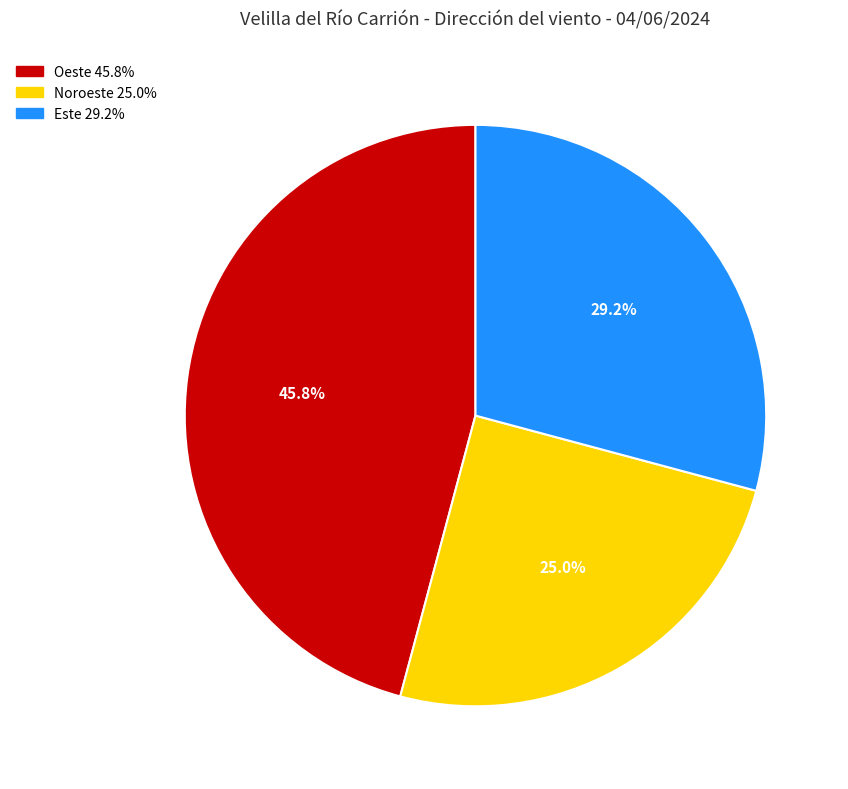

Is there a majority slice in this chart?

No